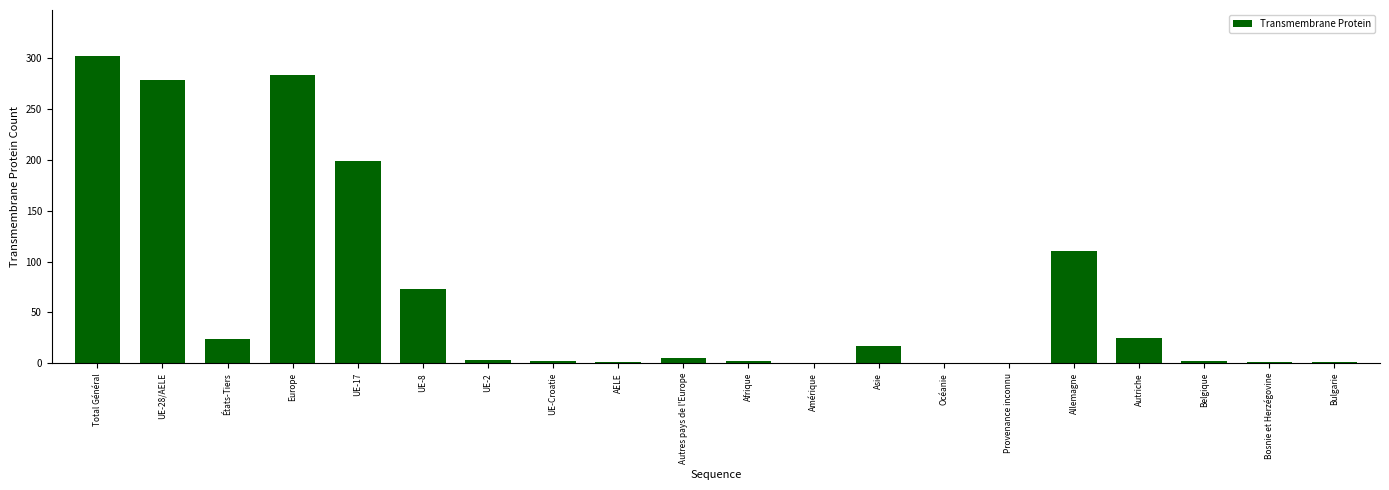

The chart shows a value of 278 at UE-28/AELE. True or false?

True